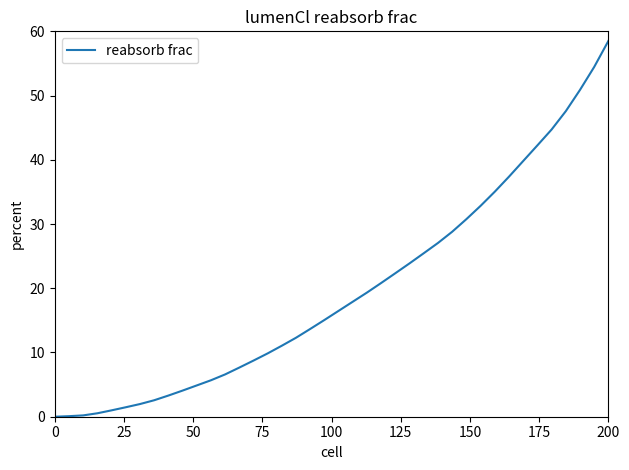

What is the maximum value shown in the chart?

58.5